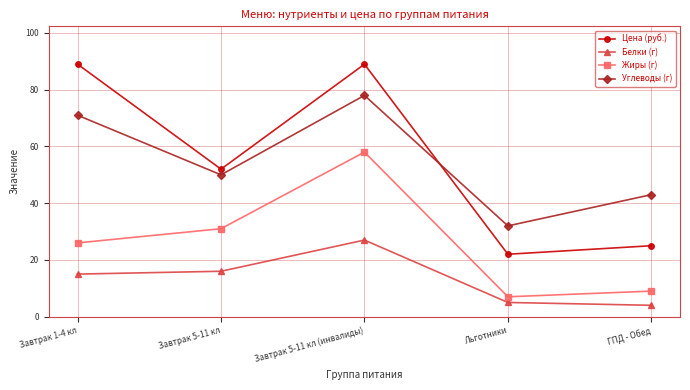

Where do Углеводы (г) and Цена (руб.) first cross each other?

Завтрак 5-11 кл (инвалиды) and Льготники